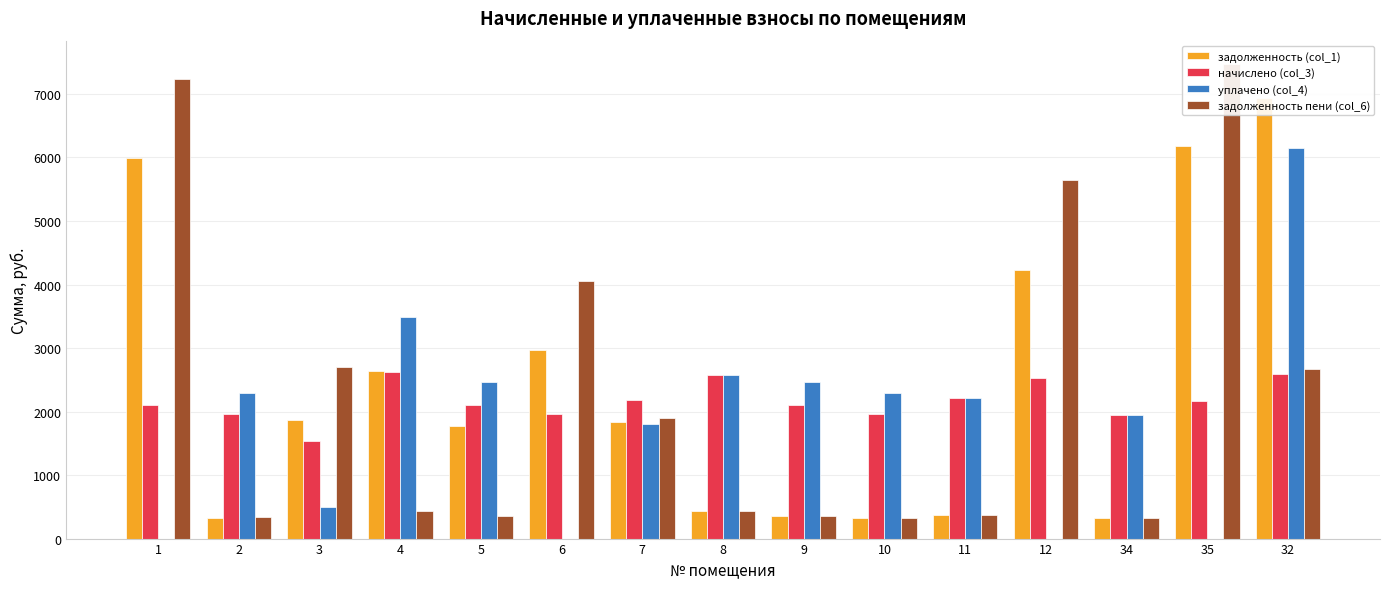

At which label does начислено (col_3) reach its peak?

4